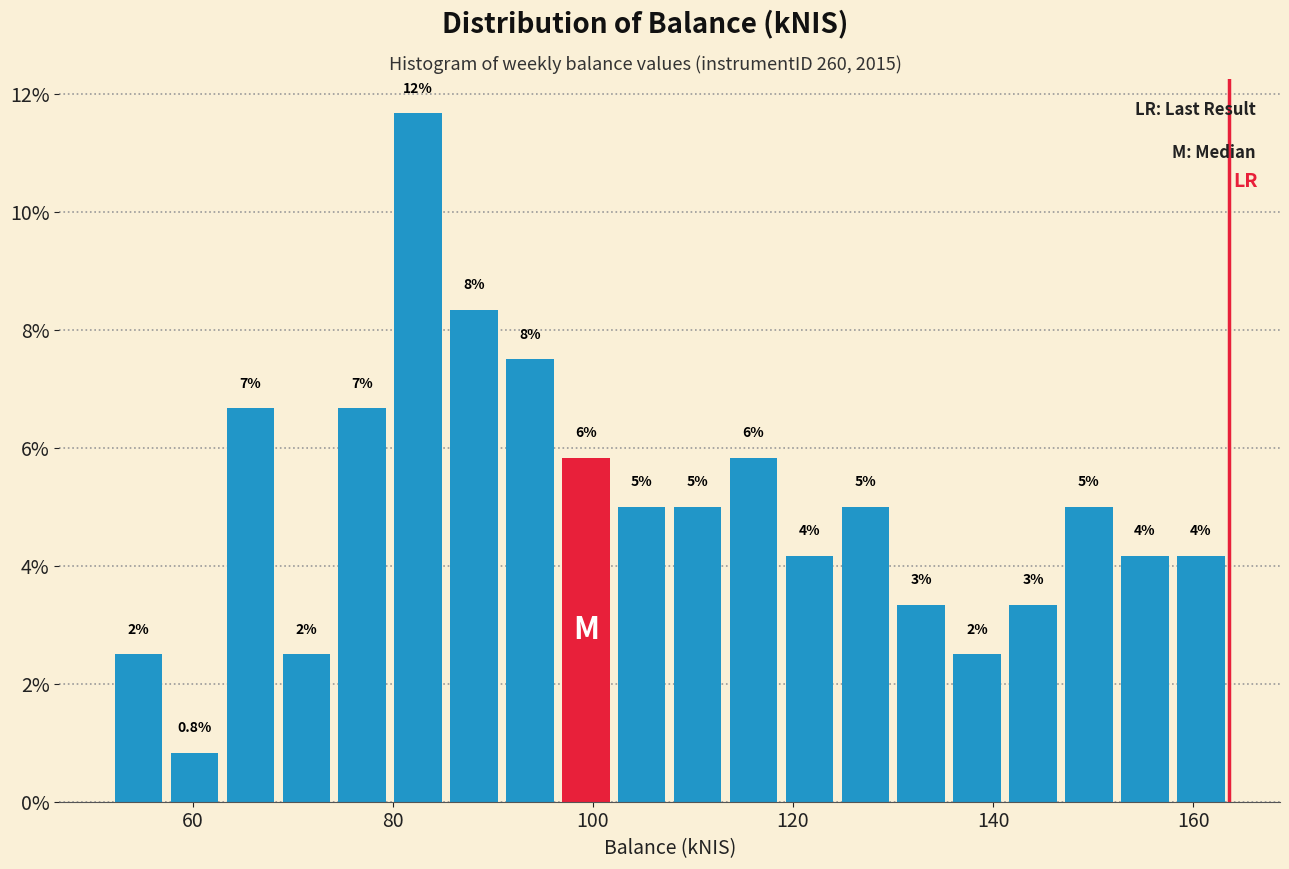

Read against the x-axis, roughly where is the centre of the tallest bar?

82